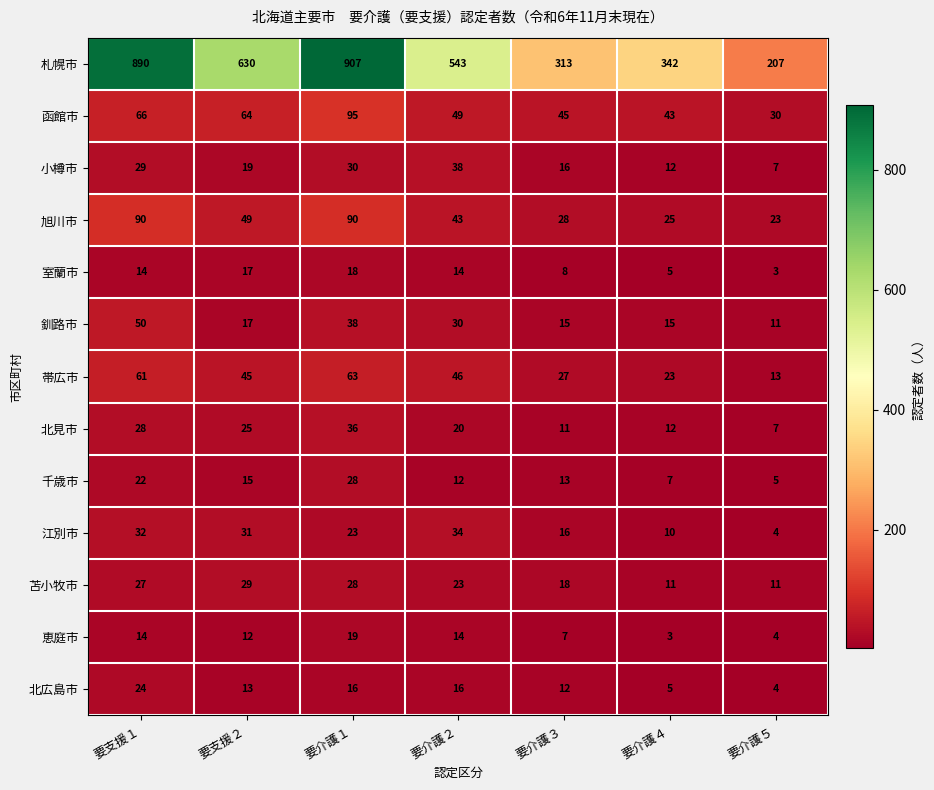

What is the difference between the 小樽市 values at 要介護３ and 要介護５?

9